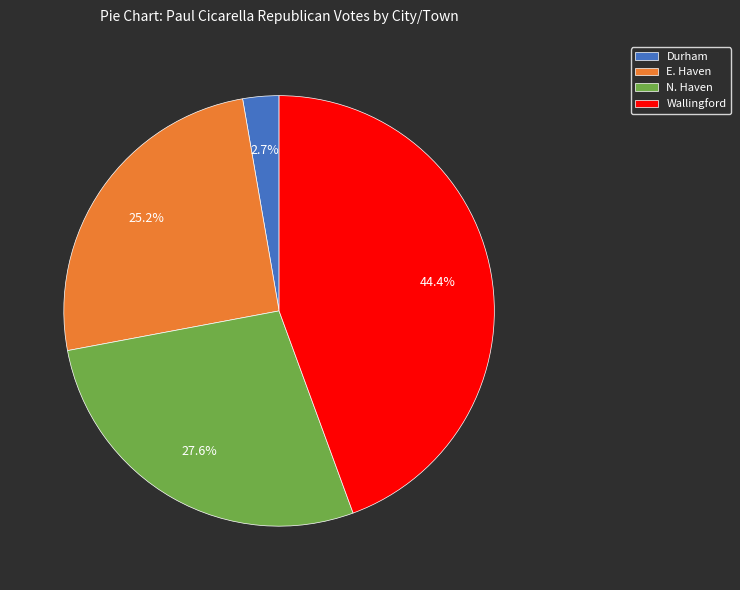

Which slice is the smallest?

Durham